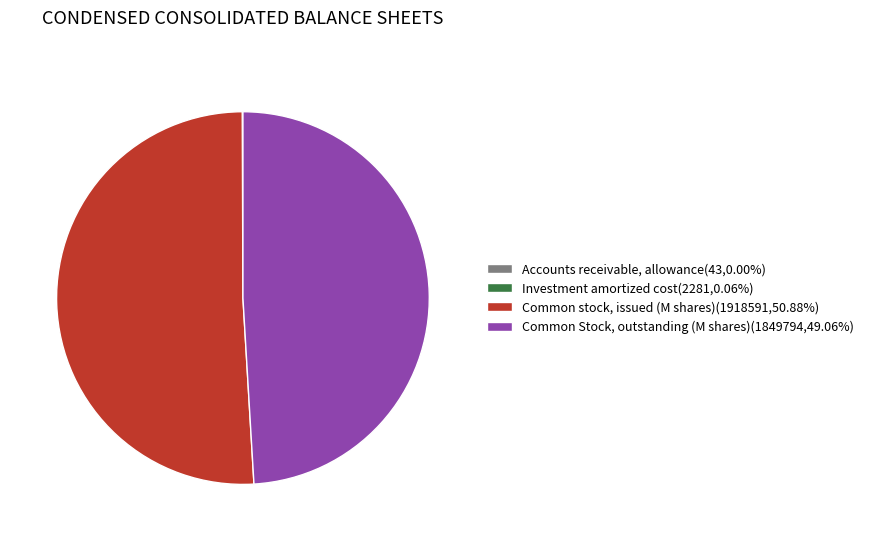

Is the sum of Common stock, issued (M shares)(1918591,50.88%) and Common Stock, outstanding (M shares)(1849794,49.06%) greater than half?

Yes